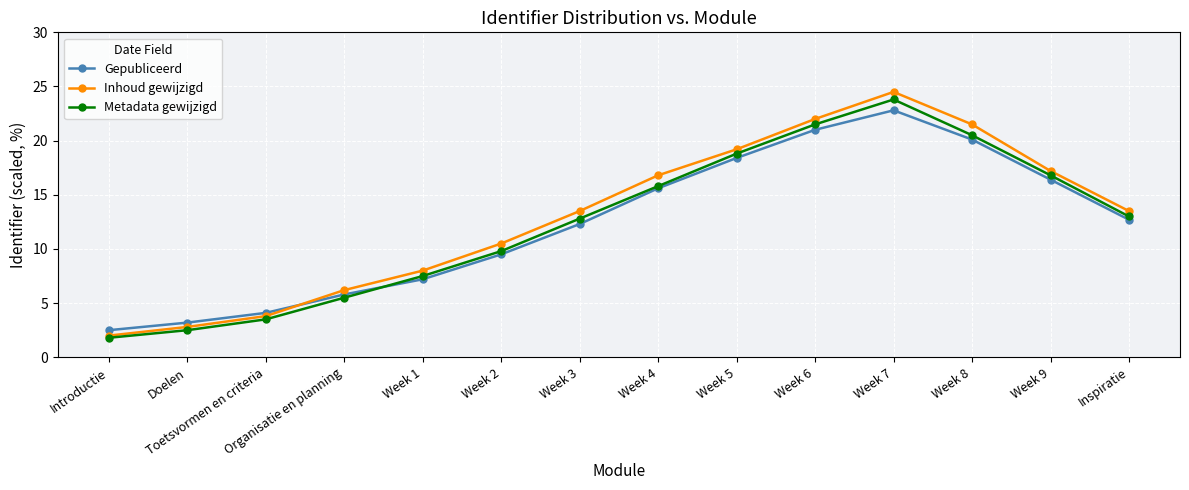

At which category does the chart reach its minimum across all series?

Introductie